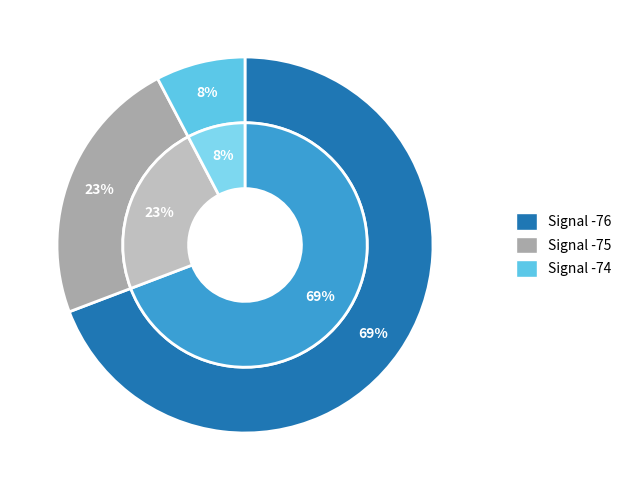

The 5 slice represents 20% of the pie. True or false?

False